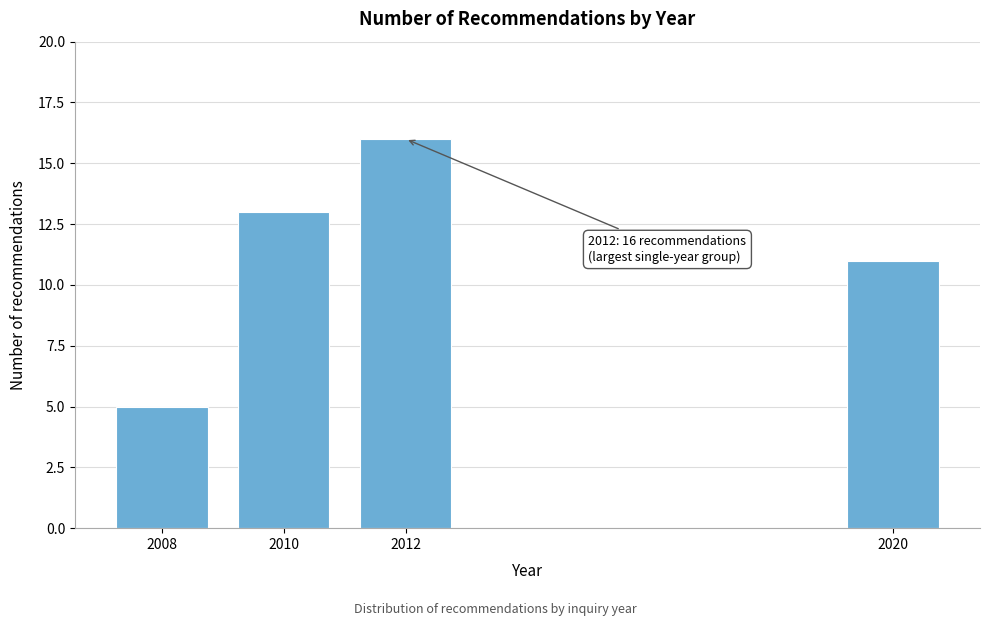

Reading left to right, list all the values displayed in this chart.

5	13	16	11